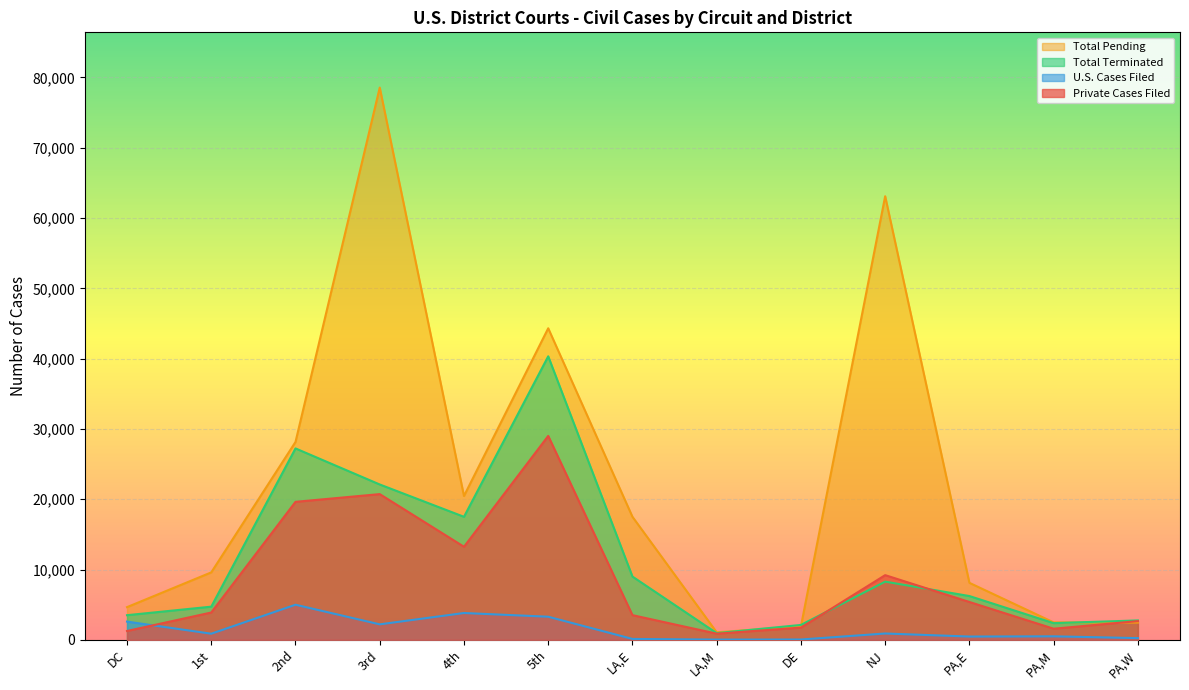

What is the label of the 1st point from the left?

DC